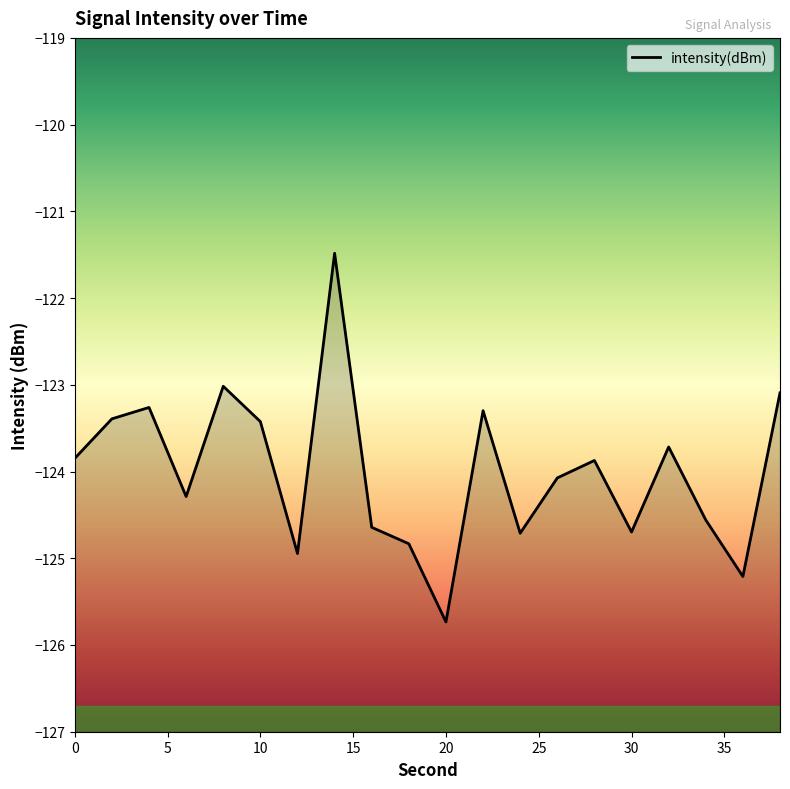

What is the sum of all values?

-2480.1